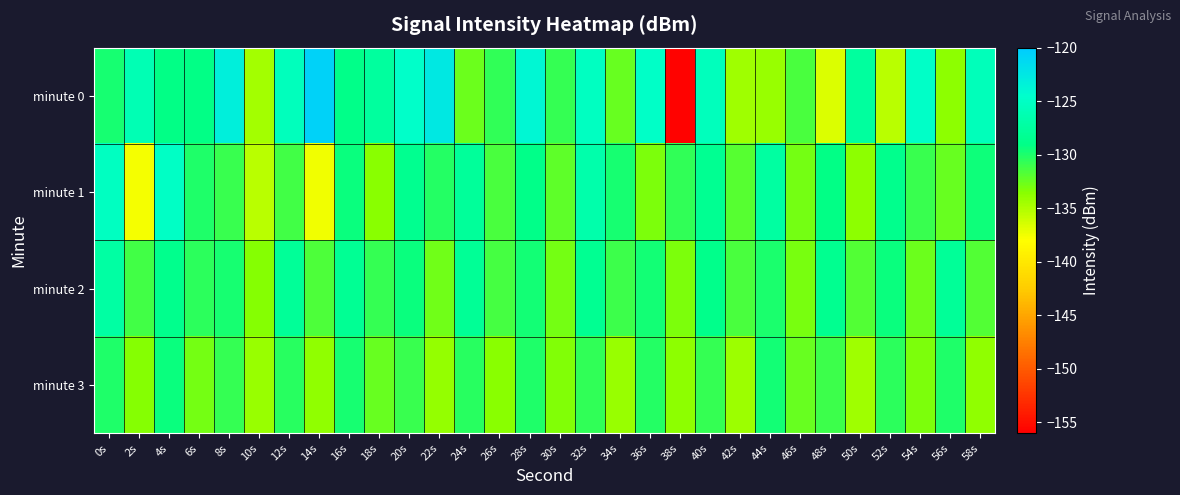

Reading left to right, list all the values displayed in this chart.

minute 0: 0s=-129.8	2s=-126.1	4s=-129.1	6s=-129.0	8s=-123.1	10s=-134.6	12s=-125.6	14s=-120.7	16s=-128.9	18s=-127.5	20s=-124.7	22s=-122.5	24s=-132.5	26s=-130.6	28s=-123.8	30s=-130.7	32s=-125.2	34s=-132.4	36s=-124.8	38s=-155.8	40s=-125.6	42s=-134.4	44s=-134.2	46s=-131.5	48s=-136.6	50s=-127.5	52s=-135.4	54s=-124.9	56s=-133.7	58s=-125.6
minute 1: 0s=-125.3	2s=-137.6	4s=-125.0	6s=-130.1	8s=-130.9	10s=-135.3	12s=-131.1	14s=-137.5	16s=-129.3	18s=-133.6	20s=-128.5	22s=-130.2	24s=-127.8	26s=-131.5	28s=-128.9	30s=-132.1	32s=-126.7	34s=-129.8	36s=-133.2	38s=-130.6	40s=-128.3	42s=-131.9	44s=-127.4	46s=-132.8	48s=-129.1	50s=-133.7	52s=-128.6	54s=-130.9	56s=-132.4	58s=-129.5
minute 2: 0s=-127.3	2s=-131.2	4s=-128.7	6s=-130.5	8s=-129.8	10s=-133.4	12s=-127.9	14s=-131.6	16s=-128.2	18s=-130.8	20s=-129.4	22s=-132.7	24s=-128.1	26s=-131.3	28s=-129.6	30s=-132.9	32s=-128.4	34s=-131.0	36s=-129.7	38s=-133.1	40s=-128.8	42s=-131.4	44s=-129.9	46s=-133.0	48s=-128.5	50s=-131.7	52s=-129.3	54s=-132.6	56s=-128.0	58s=-131.8
minute 3: 0s=-130.1	2s=-133.5	4s=-129.4	6s=-132.8	8s=-130.7	10s=-134.2	12s=-130.3	14s=-133.9	16s=-129.8	18s=-132.5	20s=-130.9	22s=-134.0	24s=-130.4	26s=-133.6	28s=-130.0	30s=-133.3	32s=-130.6	34s=-134.1	36s=-130.2	38s=-133.7	40s=-130.8	42s=-134.3	44s=-129.7	46s=-132.4	48s=-131.0	50s=-134.4	52s=-130.5	54s=-133.2	56s=-130.1	58s=-133.8